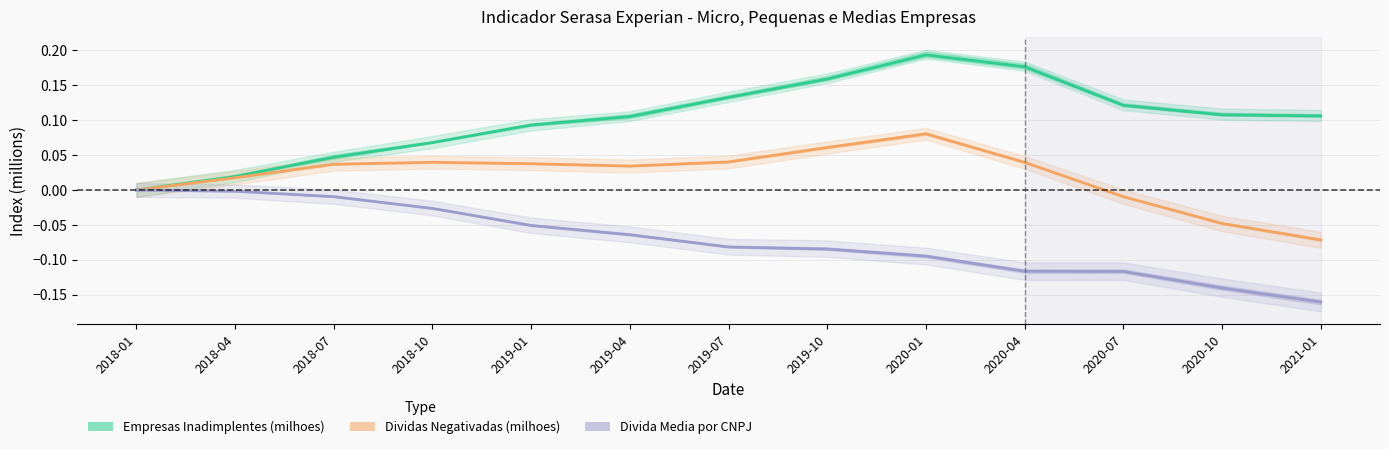

At which category does Dividas Negativadas (milhoes) reach its first local valley?

2019-04